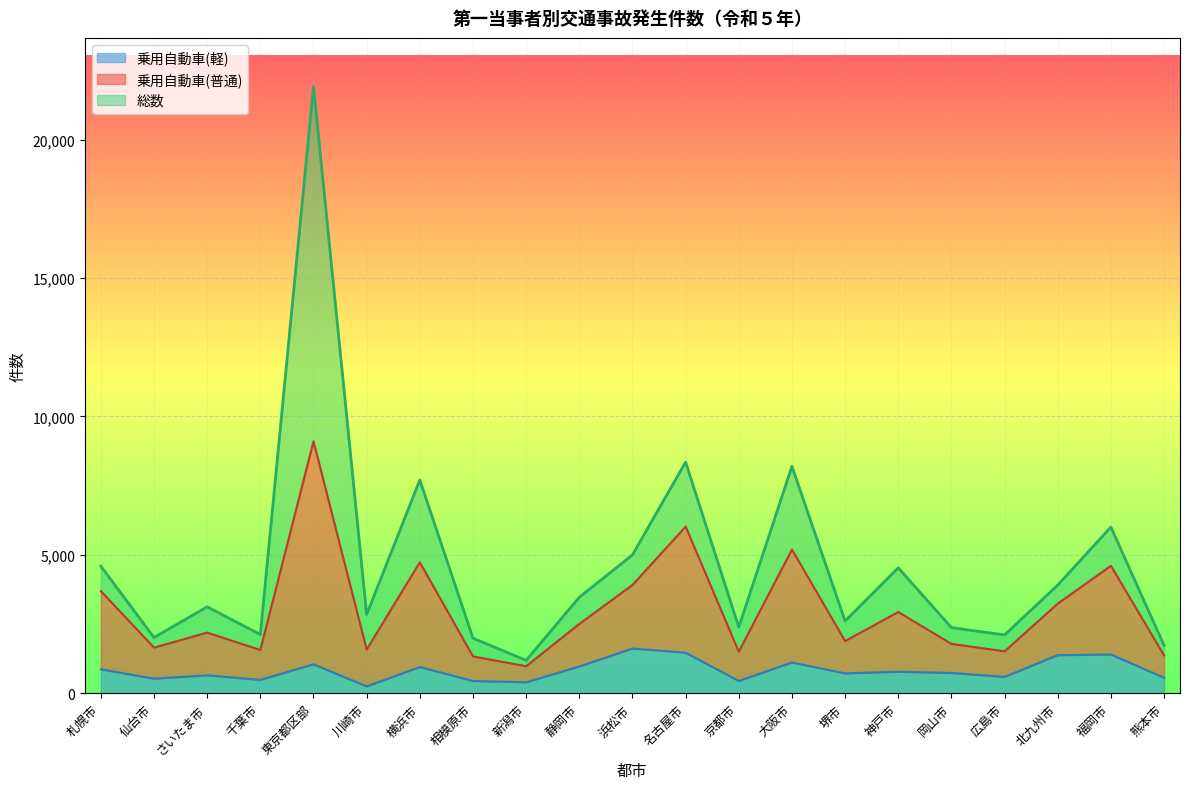

Reading left to right, what are all the values shown in this chart?

総数: 札幌市=4592	仙台市=2016	さいたま市=3124	千葉市=2124	東京都区部=21918	川崎市=2850	横浜市=7703	相模原市=1992	新潟市=1191	静岡市=3470	浜松市=4999	名古屋市=8352	京都市=2387	大阪市=8199	堺市=2613	神戸市=4533	岡山市=2373	広島市=2109	北九州市=3910	福岡市=6005	熊本市=1733
乗用自動車(普通): 札幌市=3692	仙台市=1651	さいたま市=2193	千葉市=1566	東京都区部=9101	川崎市=1581	横浜市=4732	相模原市=1334	新潟市=979	静岡市=2507	浜松市=3913	名古屋市=6022	京都市=1502	大阪市=5194	堺市=1889	神戸市=2937	岡山市=1786	広島市=1518	北九州市=3239	福岡市=4606	熊本市=1369
乗用自動車(軽): 札幌市=868	仙台市=531	さいたま市=651	千葉市=486	東京都区部=1049	川崎市=251	横浜市=950	相模原市=447	新潟市=401	静岡市=969	浜松市=1620	名古屋市=1469	京都市=447	大阪市=1115	堺市=721	神戸市=781	岡山市=736	広島市=594	北九州市=1379	福岡市=1403	熊本市=566